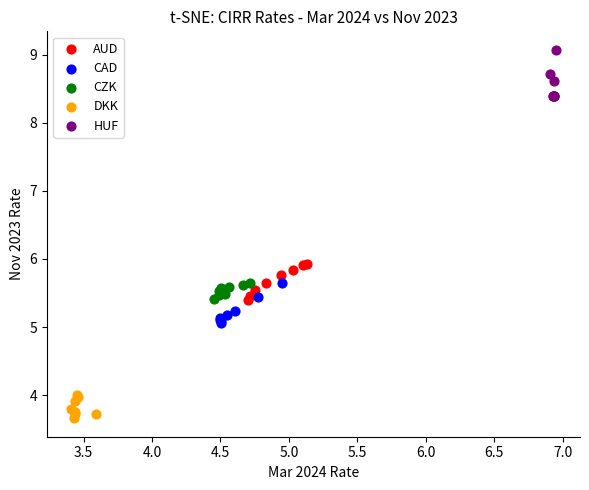

Which series reaches the maximum Y coordinate?

HUF